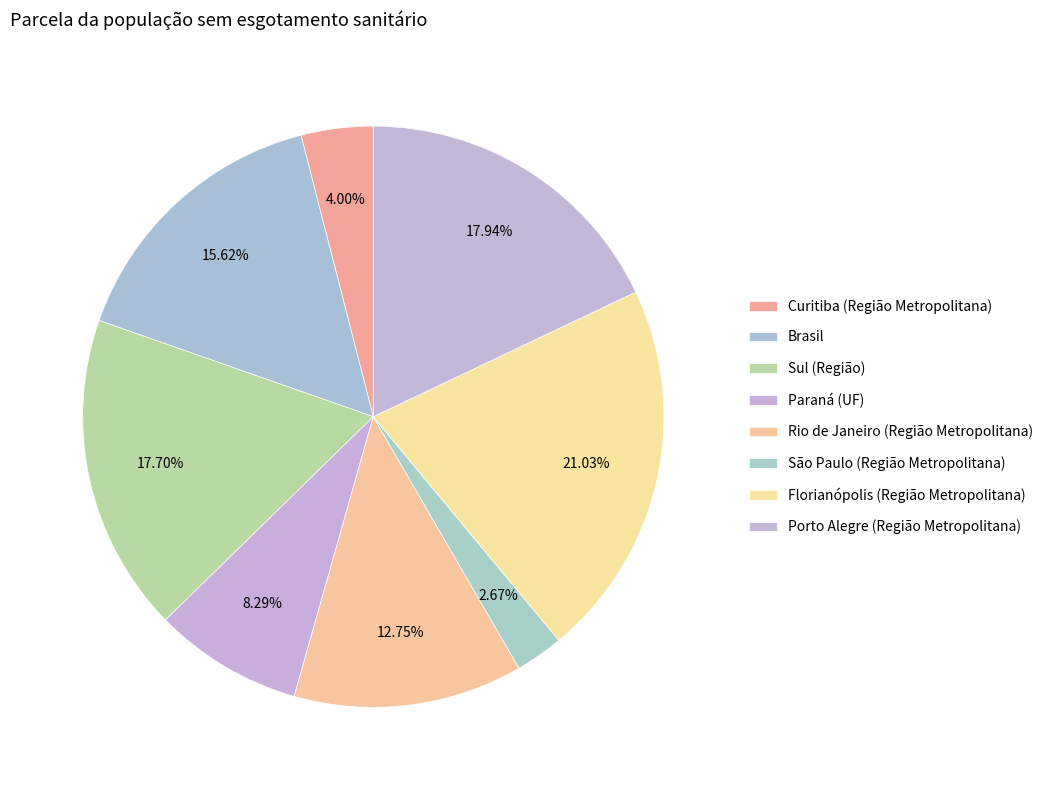

How many slices are in this pie chart?

8